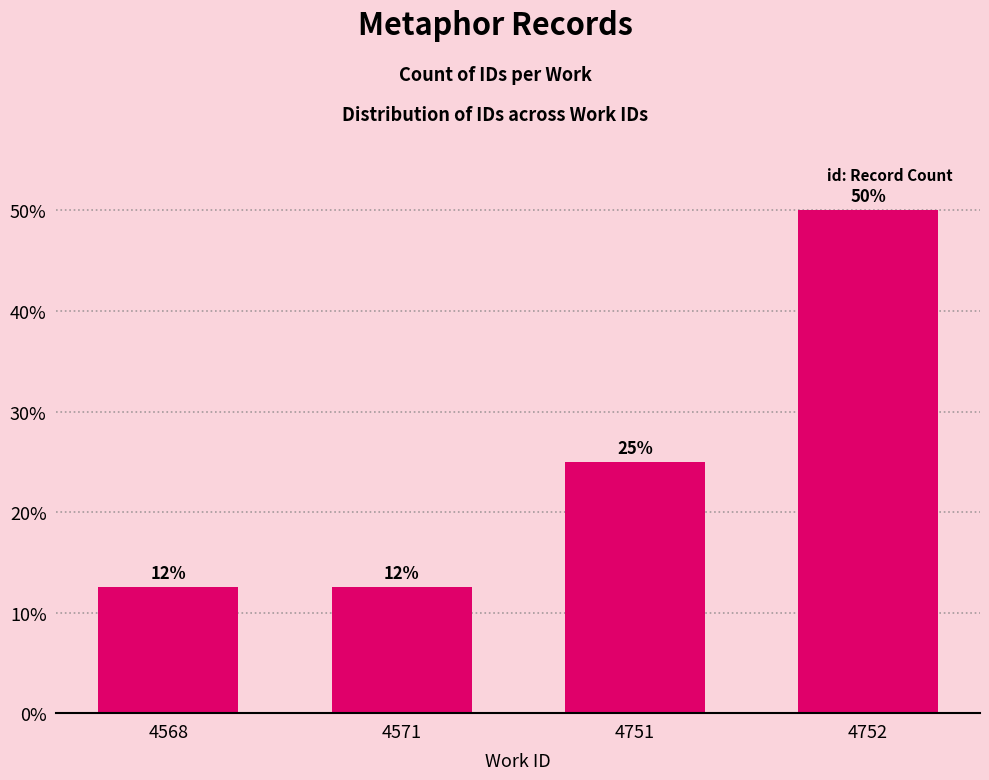

What is the maximum value shown in the chart?

50.0